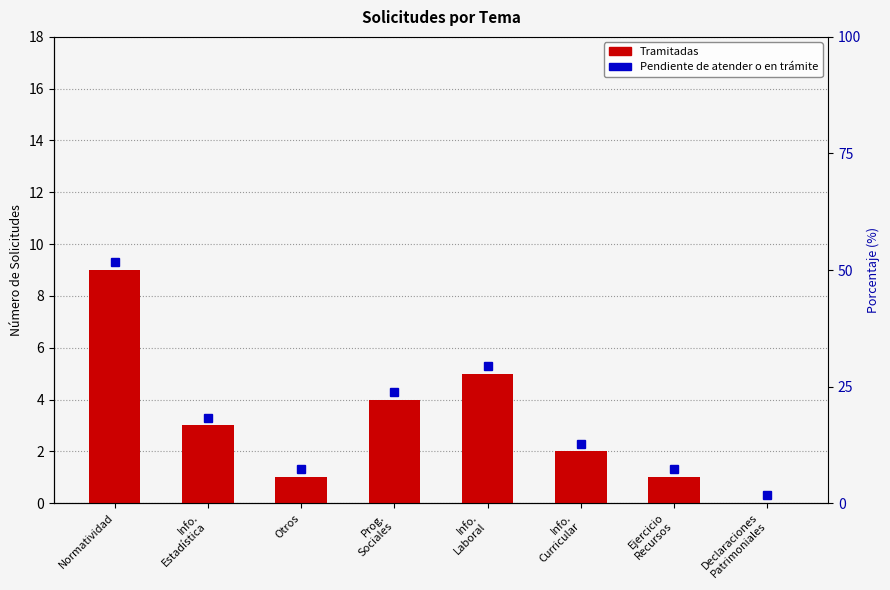

What is the sum of all values?

25